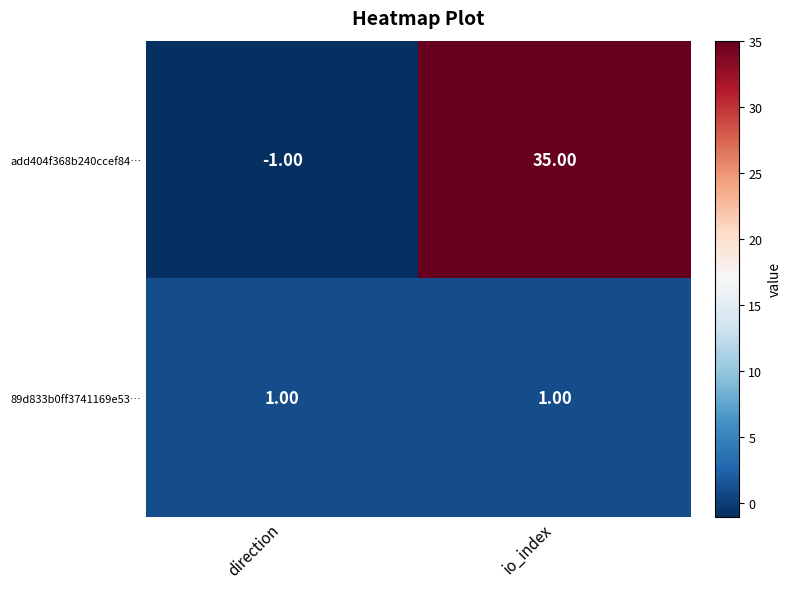

At direction, list the series in order from smallest to largest.

add404f368b240ccef84…, 89d833b0ff3741169e53…